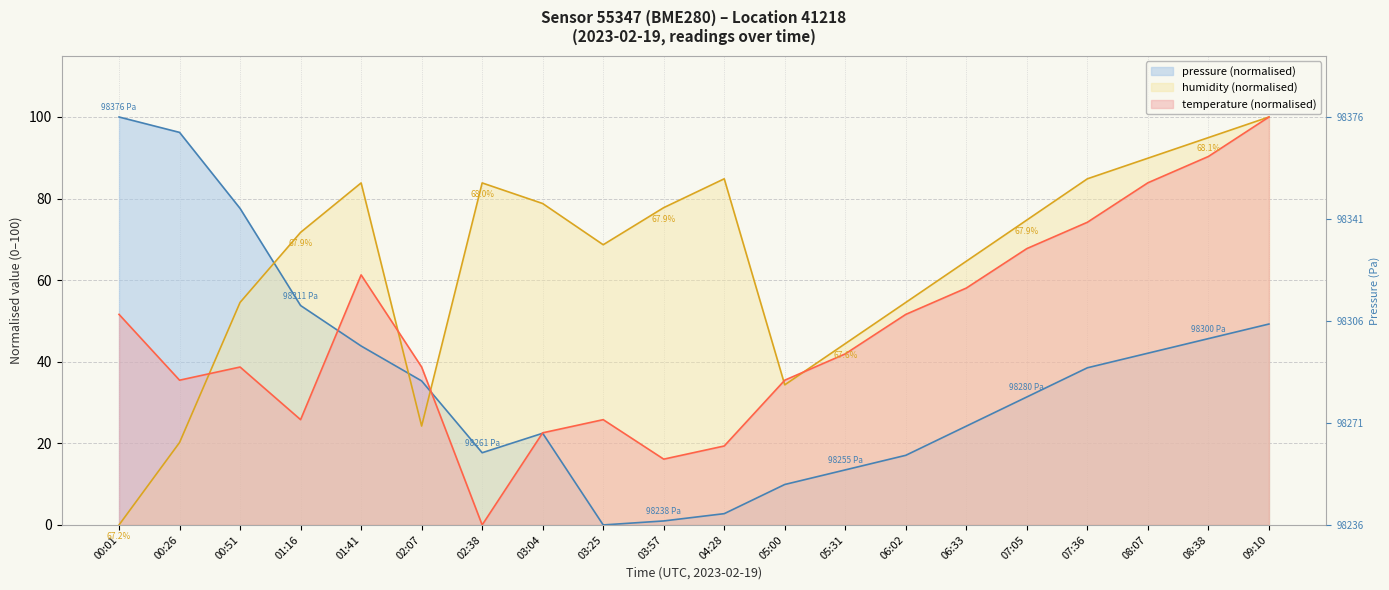

What are all the series names shown in the legend?

pressure, humidity, temperature